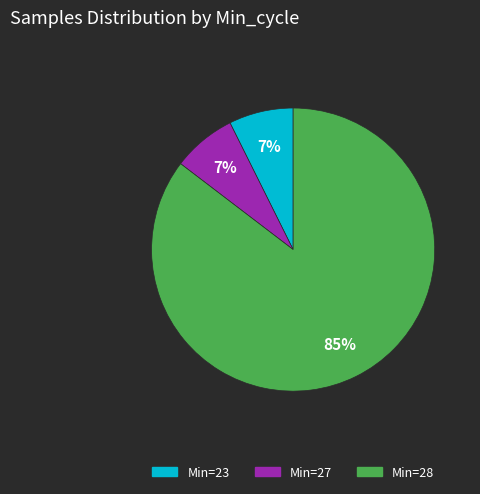

To the nearest percent, what is the average slice percentage?

33%